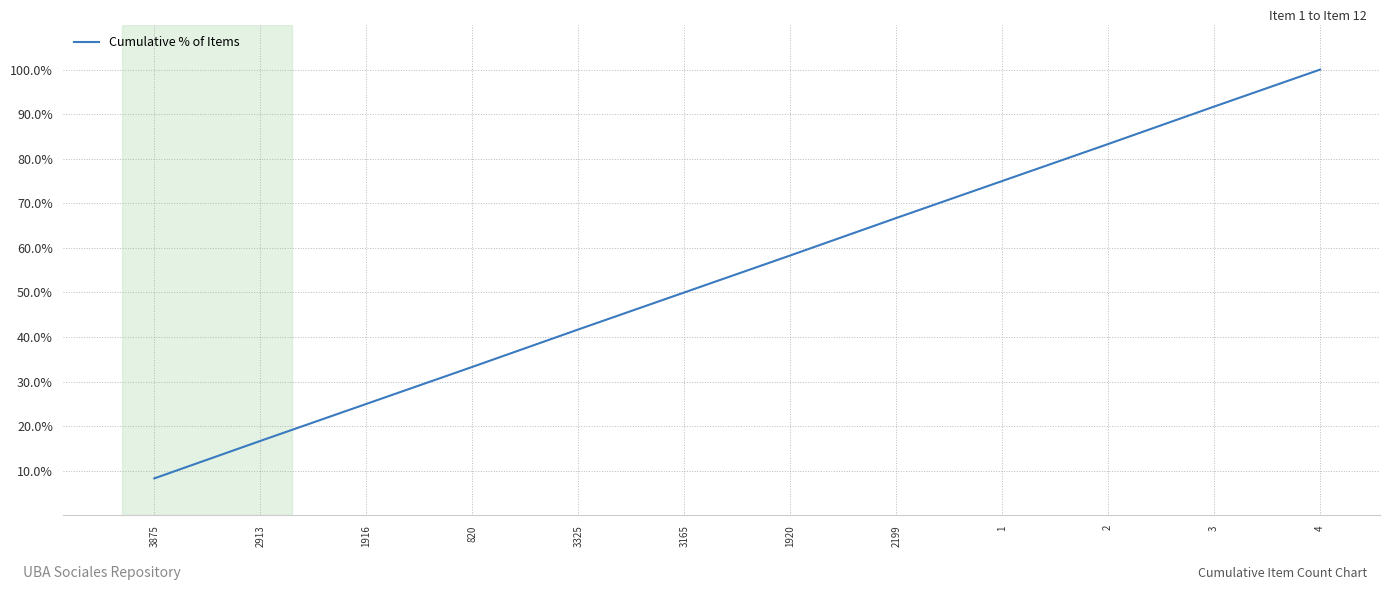

What is the smallest value displayed?

8.3